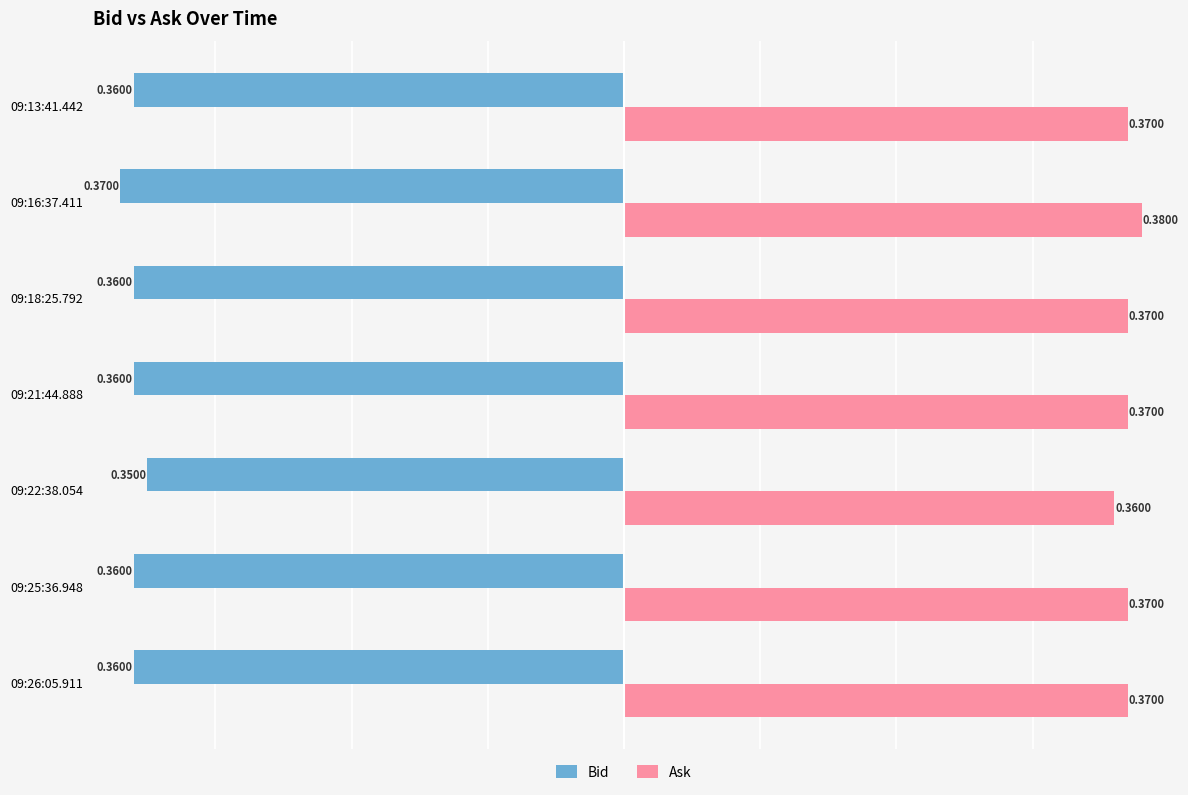

What is the sum of all Bid values?

-2.5